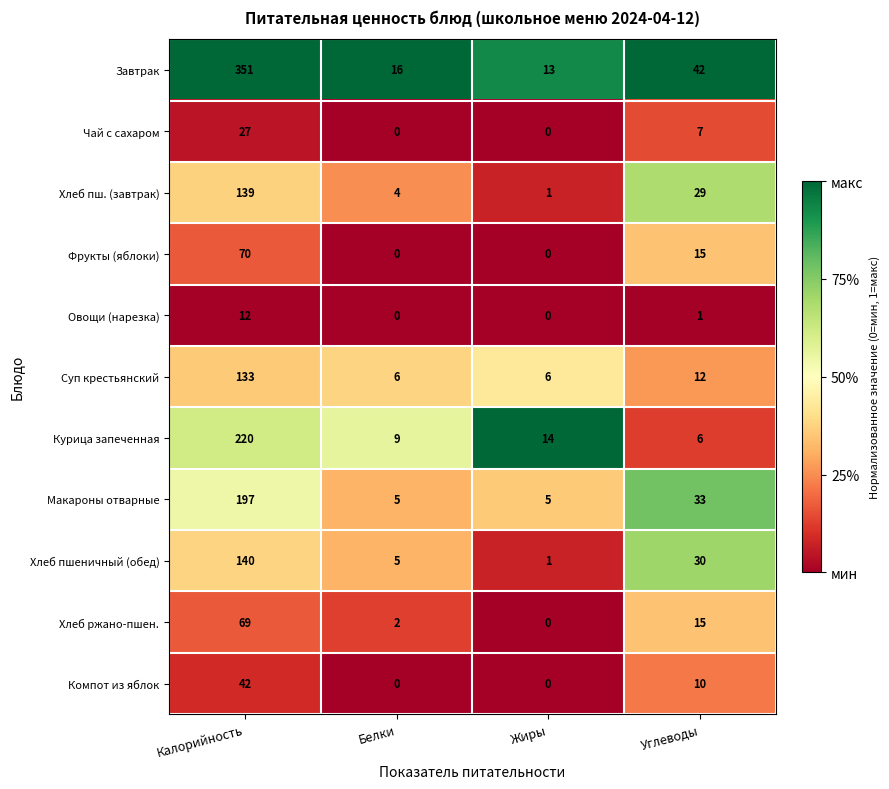

How many categories are shown in the chart?

4